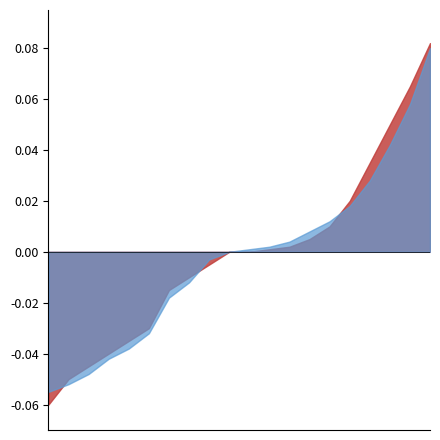

Does the chart have visible grid lines?

No